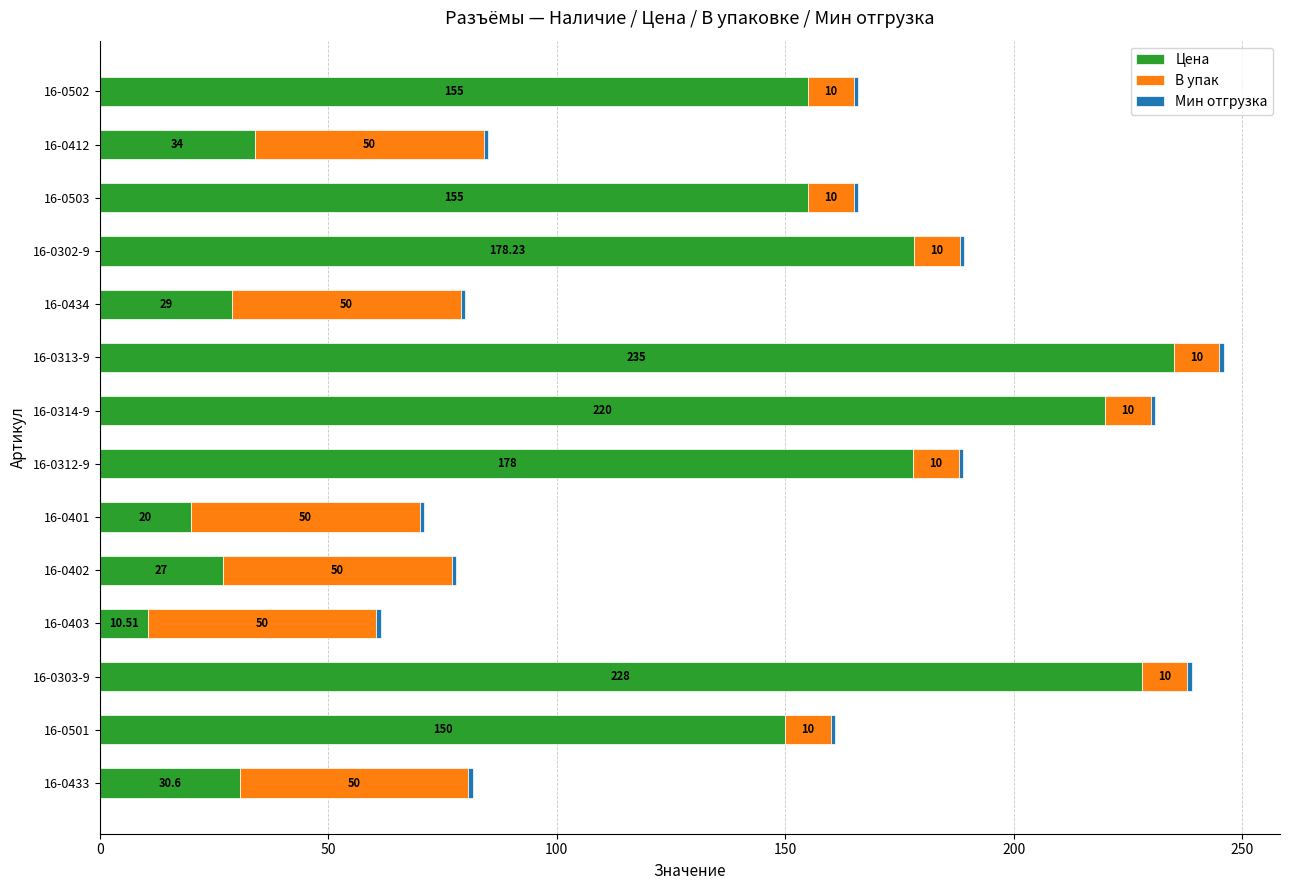

What is the average value of the Цена series?

117.9